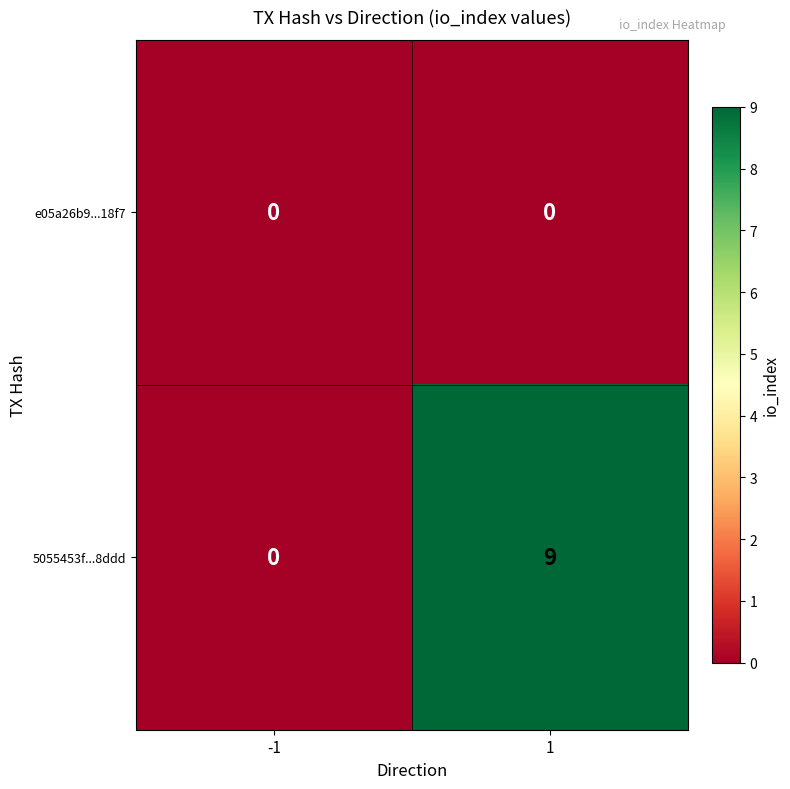

Count the number of categories in the chart.

2